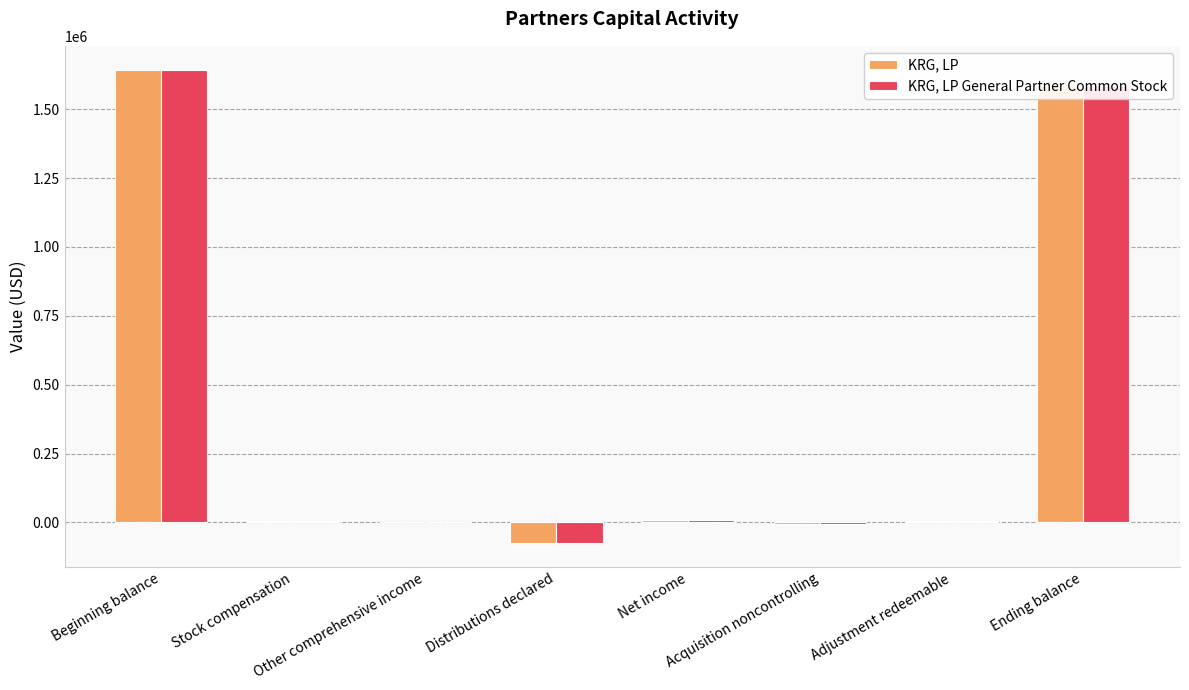

Which category has the highest value in the KRG, LP series?

Beginning balance